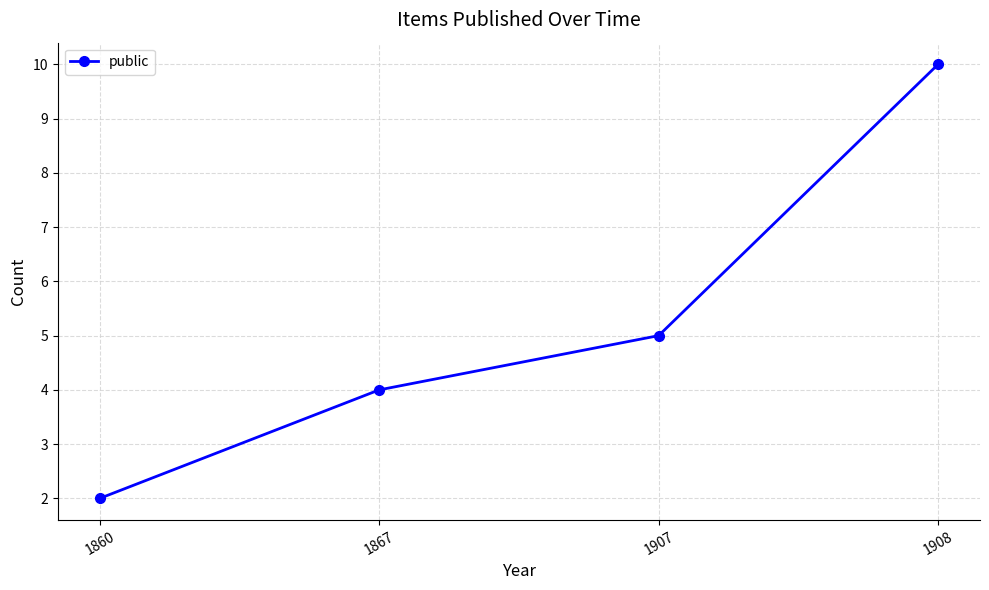

What is the approximate value at 1860?

2